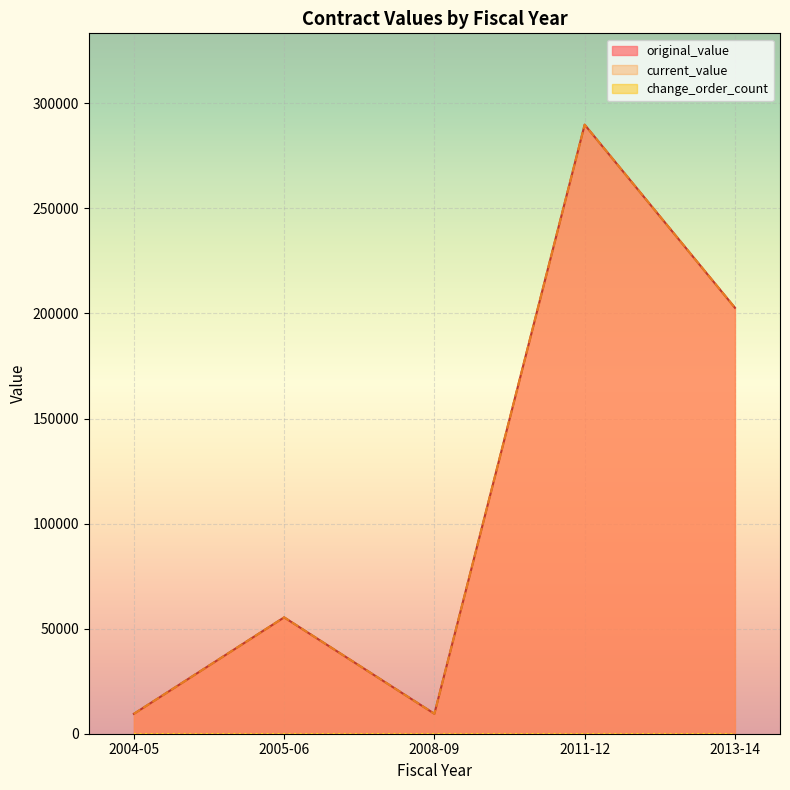

What is the difference between the maximum and minimum values in the original_value series?

280363.0